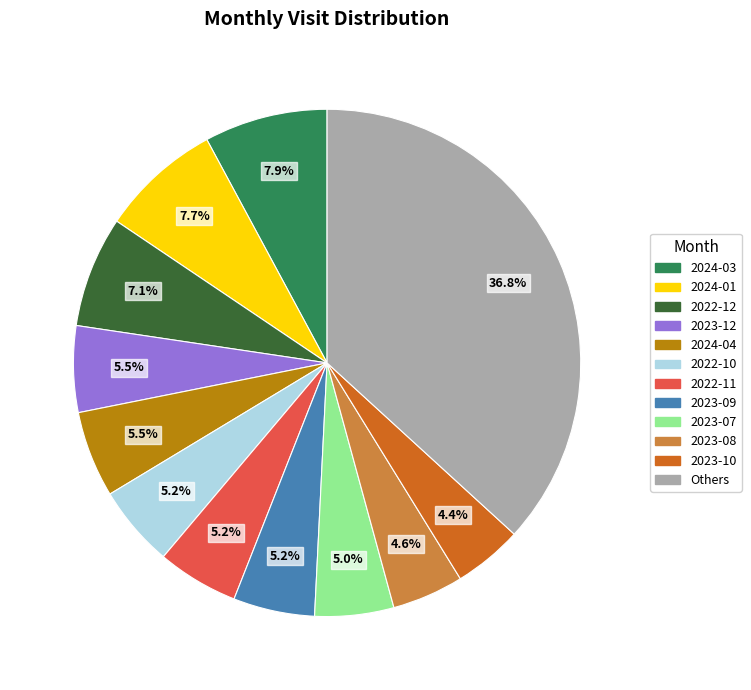

Is there any slice that represents more than half of the pie?

No